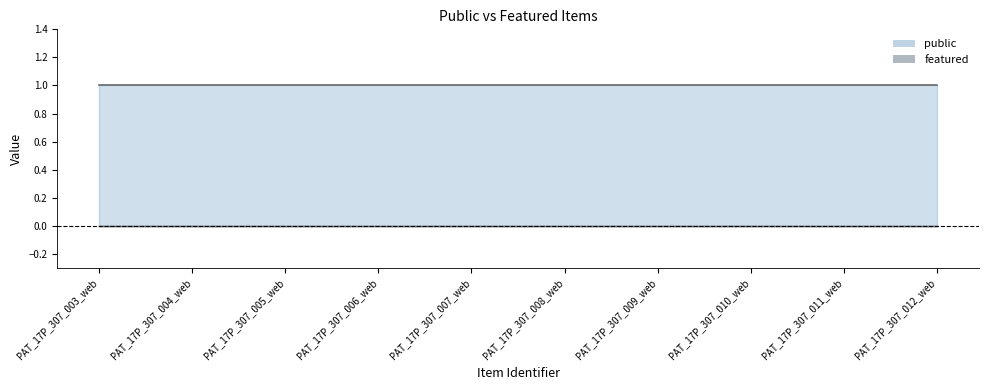

What is the lowest value of the public series?

1